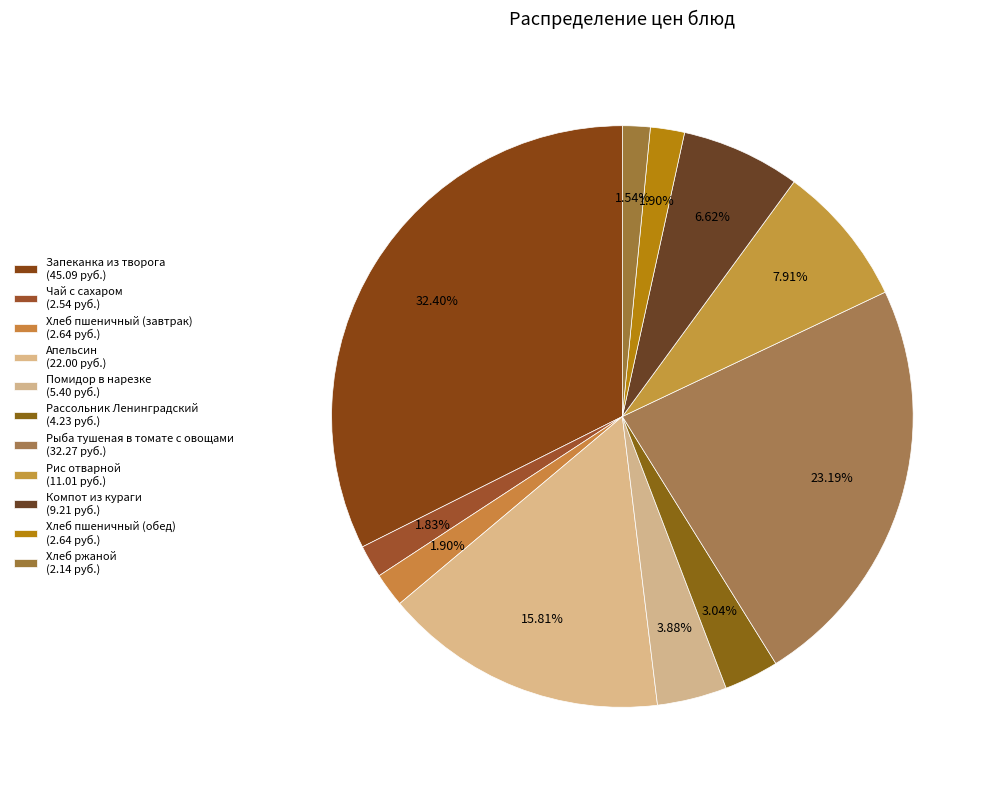

How many slices are in this pie chart?

11